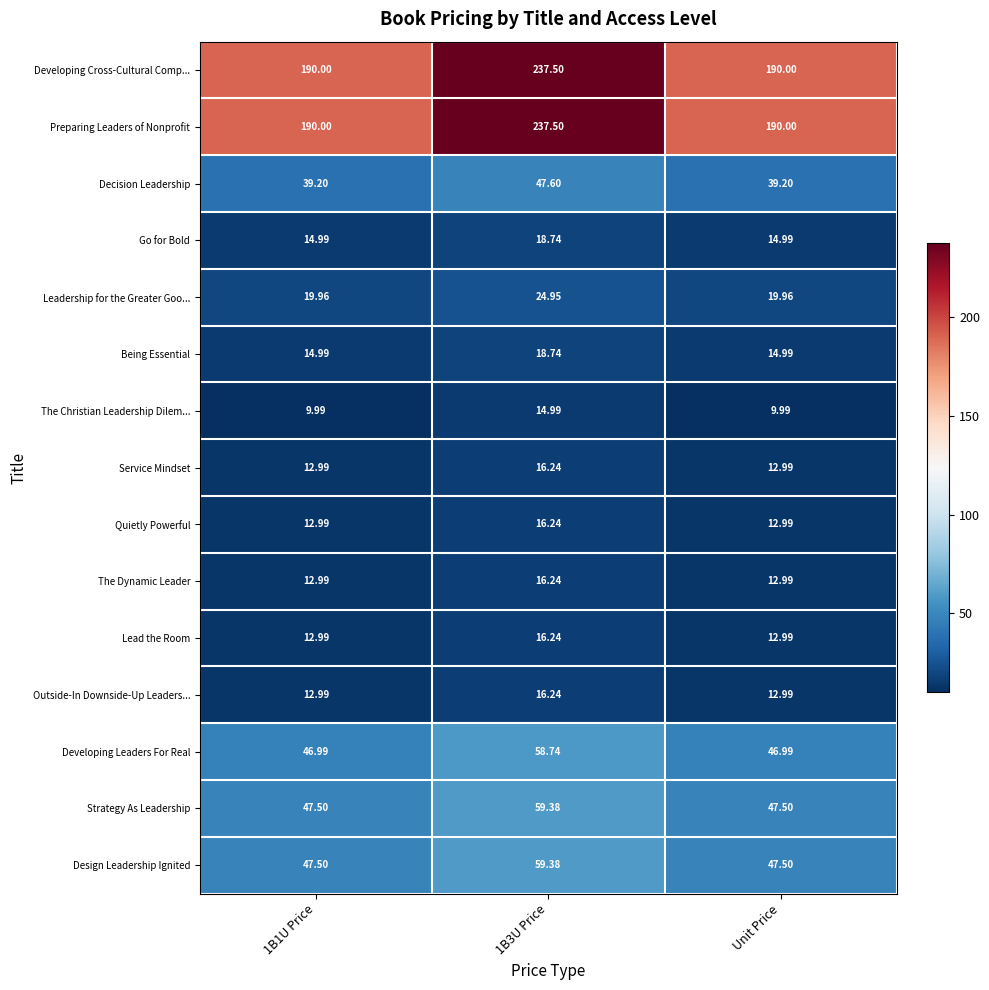

What is the maximum value shown in the chart?

237.5